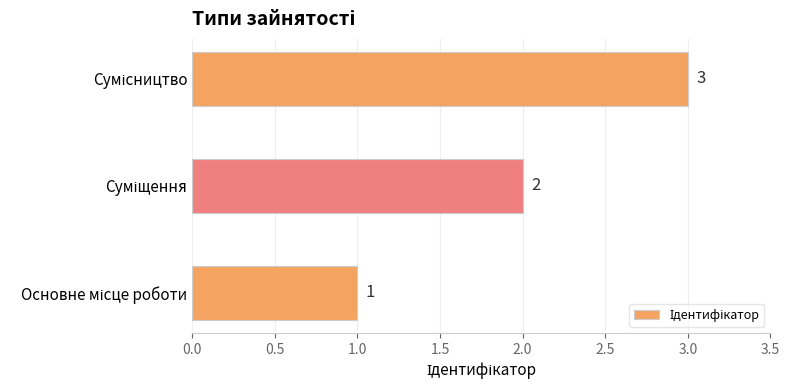

What is the maximum value shown in the chart?

3